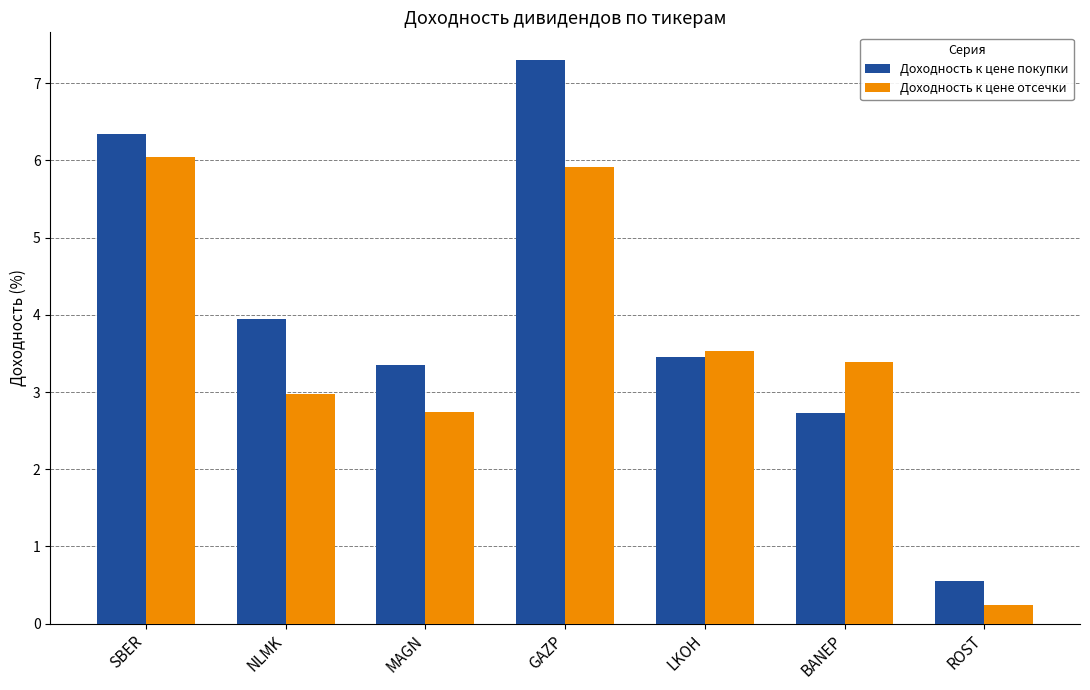

Is the value of Доходность к цене отсечки at ROST greater than the value of Доходность к цене покупки at SBER?

No